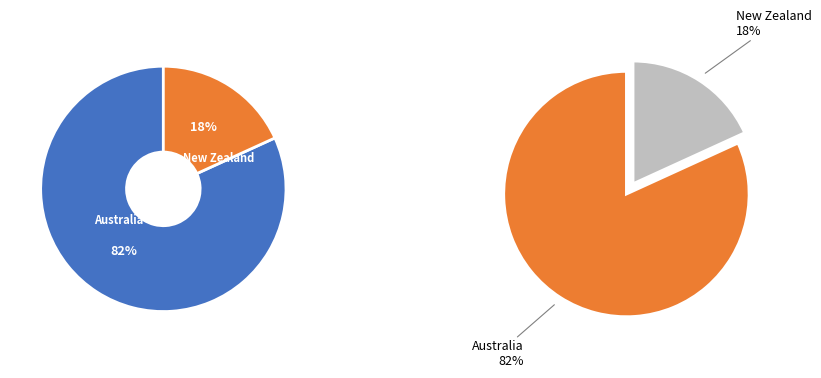

What percentage is the Australia slice, to the nearest percent?

82%